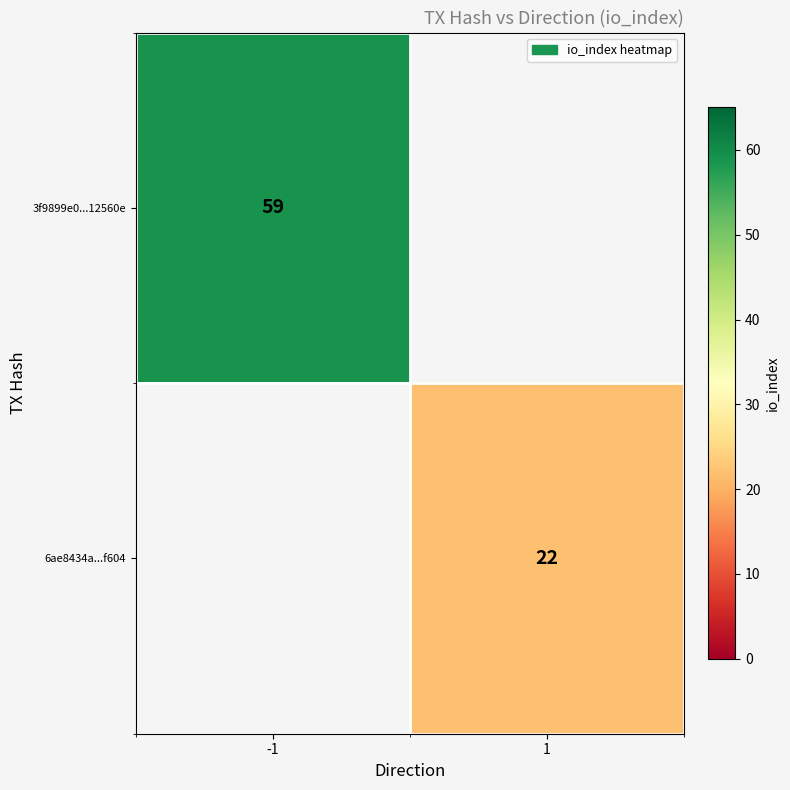

Is it true that 6ae8434a...f604 equals 22 at 1?

True